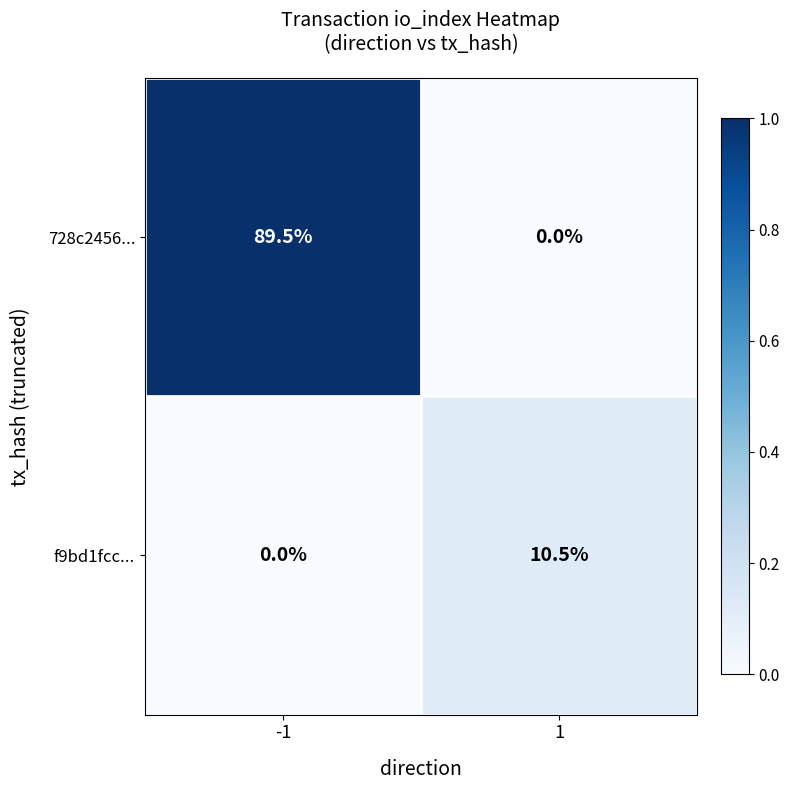

Read the f9bd1fcc... value at 1.

10.5